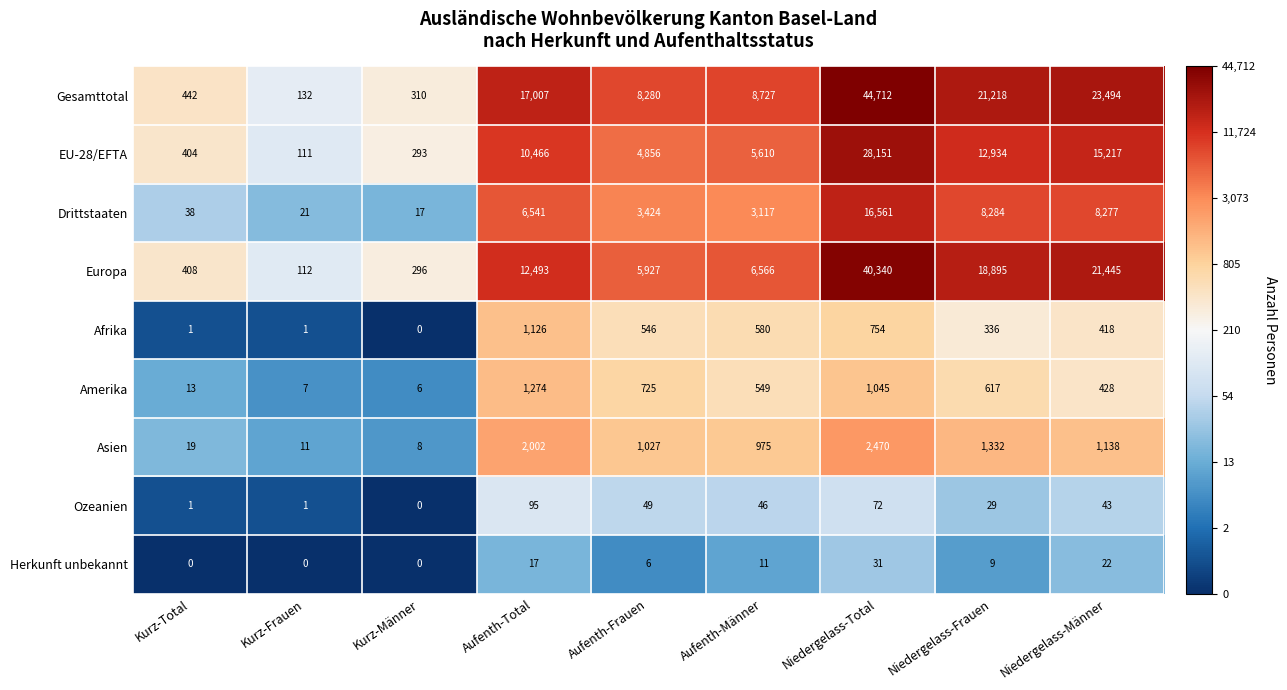

List the series in order of their peak value, lowest first.

Herkunft unbekannt, Ozeanien, Afrika, Amerika, Asien, Drittstaaten, EU-28/EFTA, Europa, Gesamttotal